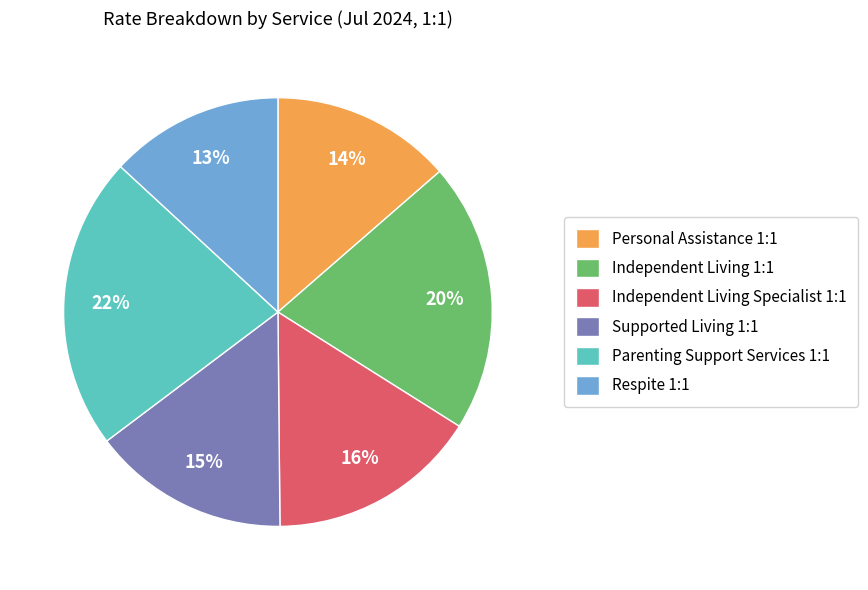

To the nearest percent, what percentage of the pie is Independent Living 1:1?

20%